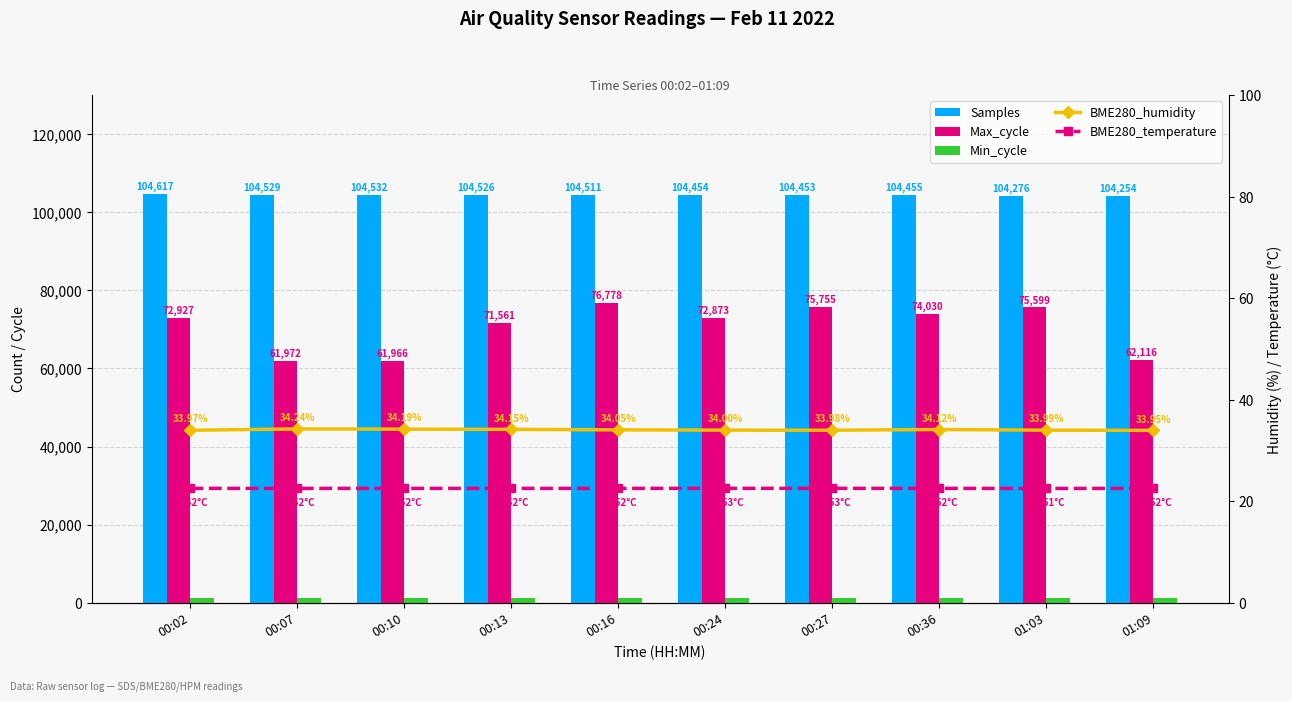

Reading left to right, transcribe all the data shown in this chart.

Samples: 104617.0	104529.0	104532.0	104526.0	104511.0	104454.0	104453.0	104455.0	104276.0	104254.0
Max_cycle: 72927.0	61972.0	61966.0	71561.0	76778.0	72873.0	75755.0	74030.0	75599.0	62116.0
Min_cycle: 1308.0	1308.0	1308.0	1308.0	1308.0	1308.0	1308.0	1308.0	1313.0	1311.0
BME280_humidity: 34.0	34.2	34.2	34.1	34.0	34.0	34.0	34.1	34.0	34.0
BME280_temperature: 22.5	22.5	22.5	22.5	22.5	22.5	22.5	22.5	22.5	22.5